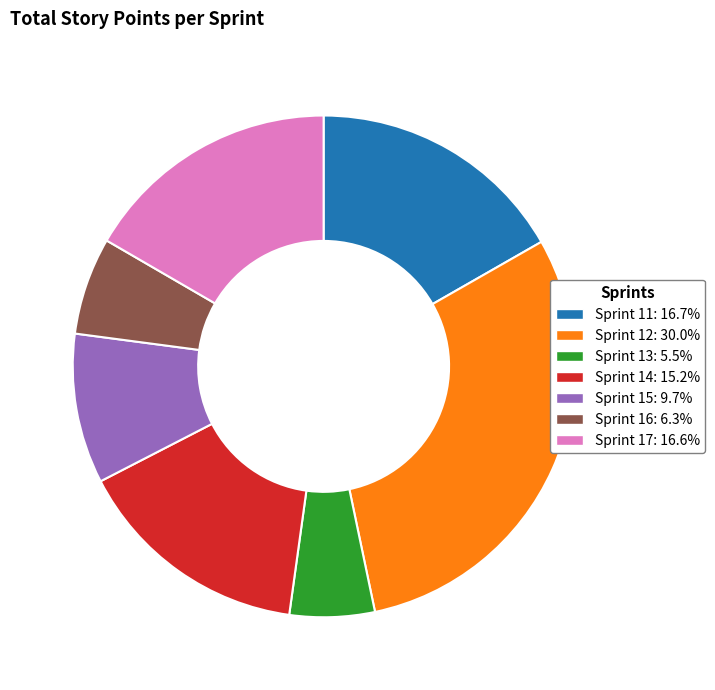

How many segments does this pie chart have?

7